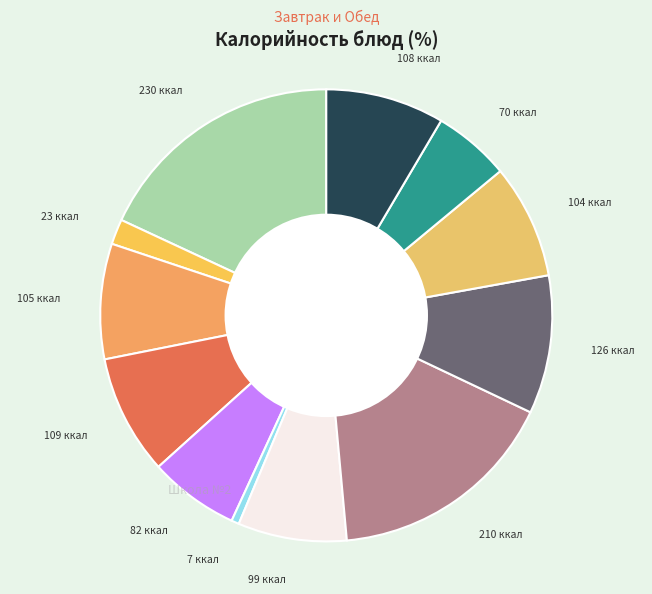

How many slices are in this pie chart?

12